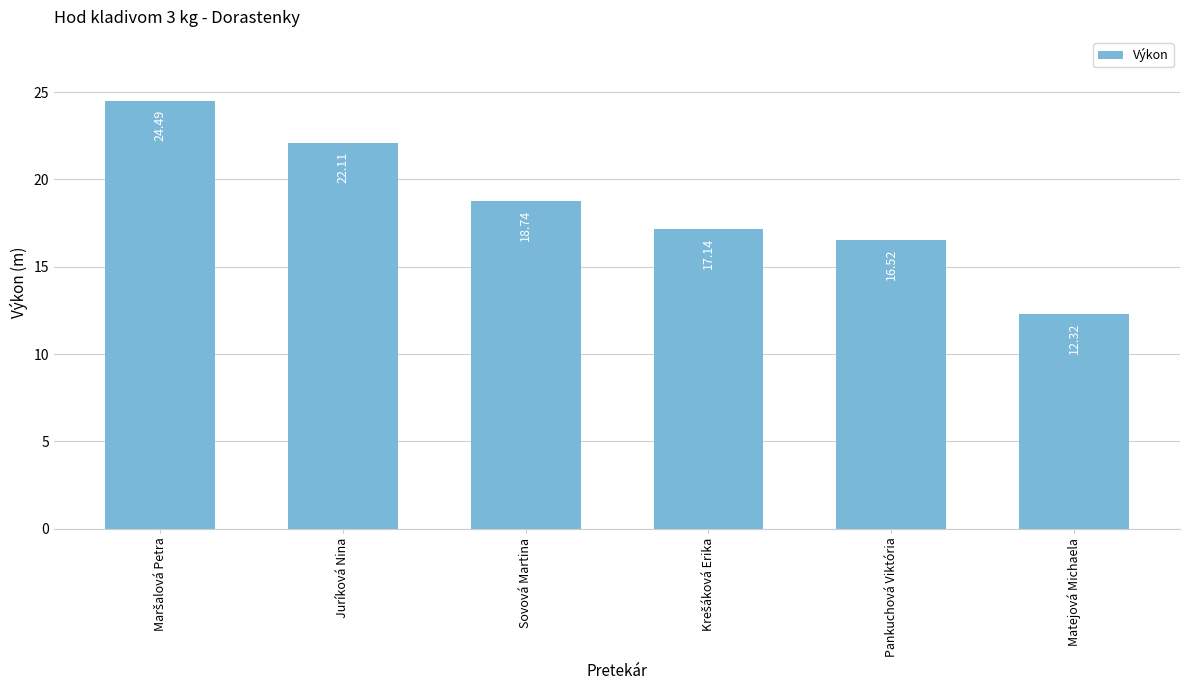

What is the ratio of the value at Pankuchová Viktória to the value at Matejová Michaela?

1.3